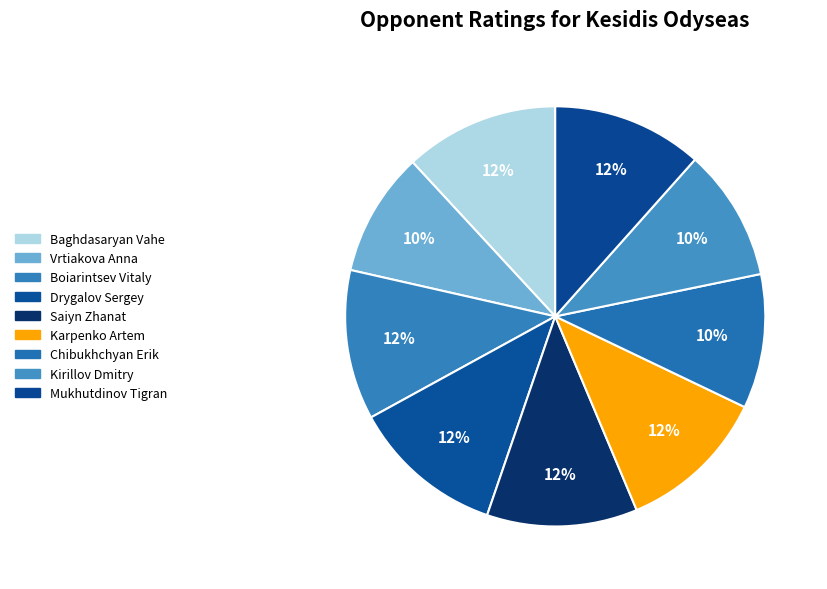

To the nearest percent, what is the difference between the Baghdasaryan Vahe and Chibukhchyan Erik slice percentages?

2%